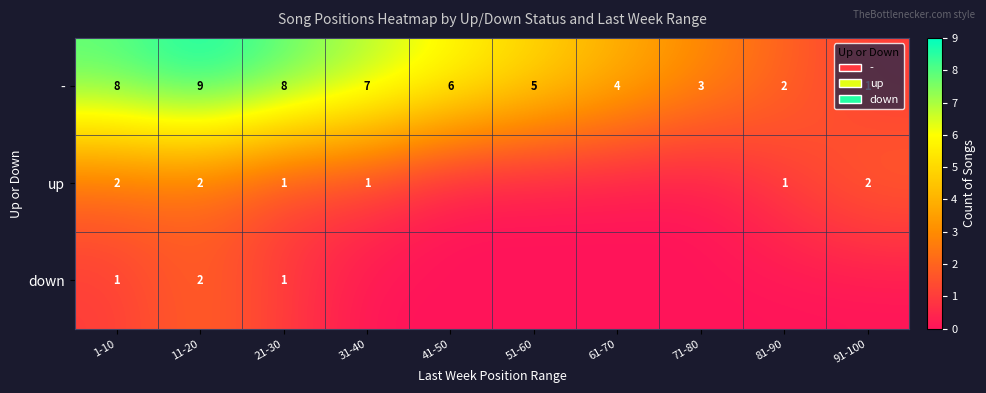

At which category does the chart reach its minimum across all series?

41-50